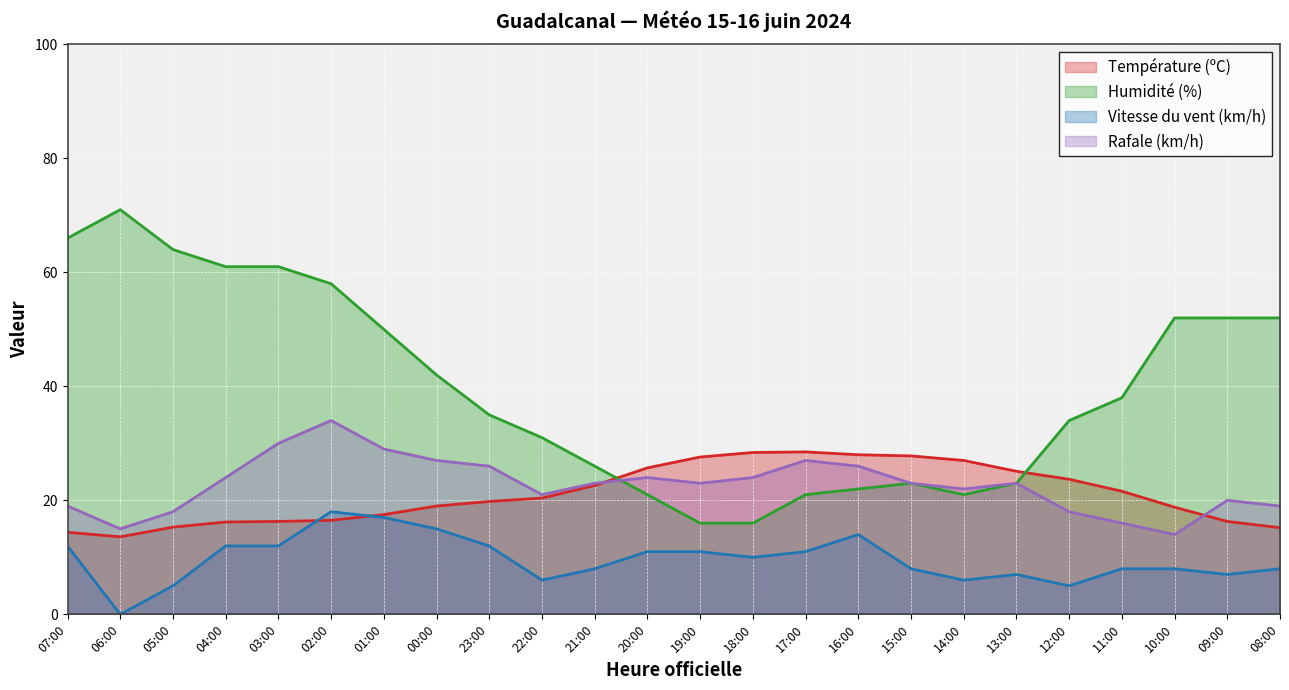

What value does the Rafale (km/h) series have at 07:00?

19.0